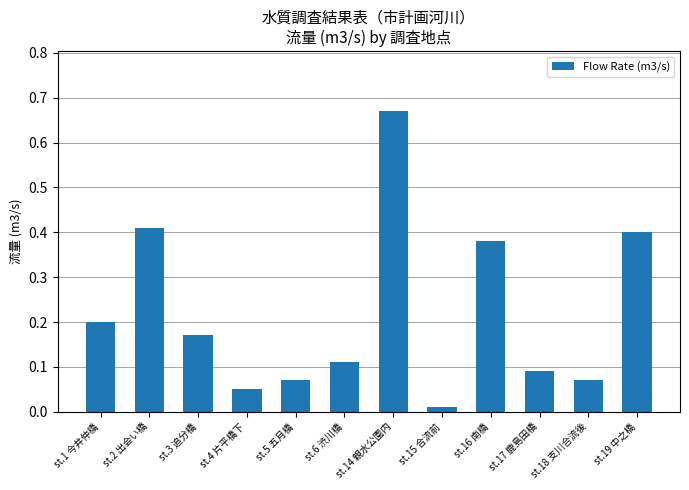

Which label corresponds to the smallest value in the chart?

st.15 合流前